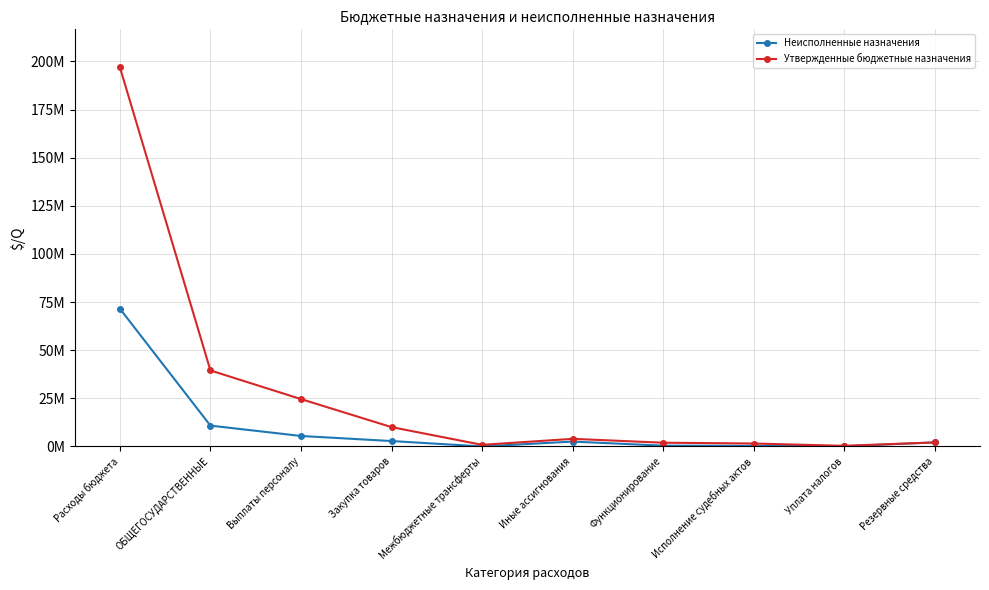

At which category is the sum across all series the highest?

Расходы бюджета